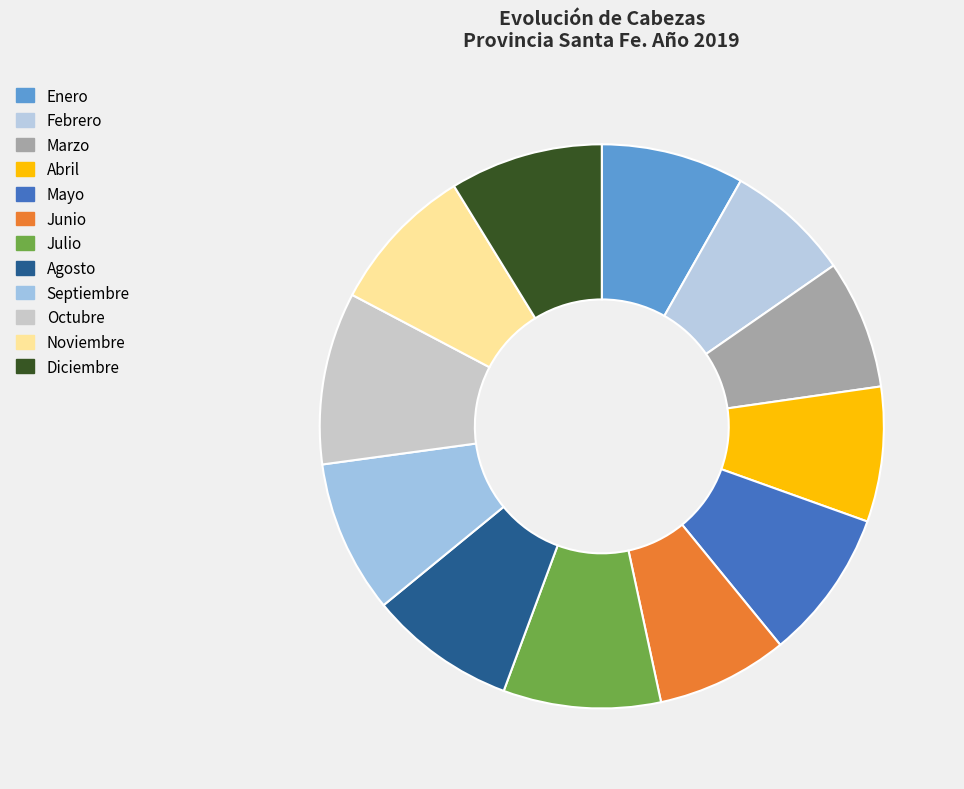

What percentage is the Marzo slice, to the nearest percent?

7%